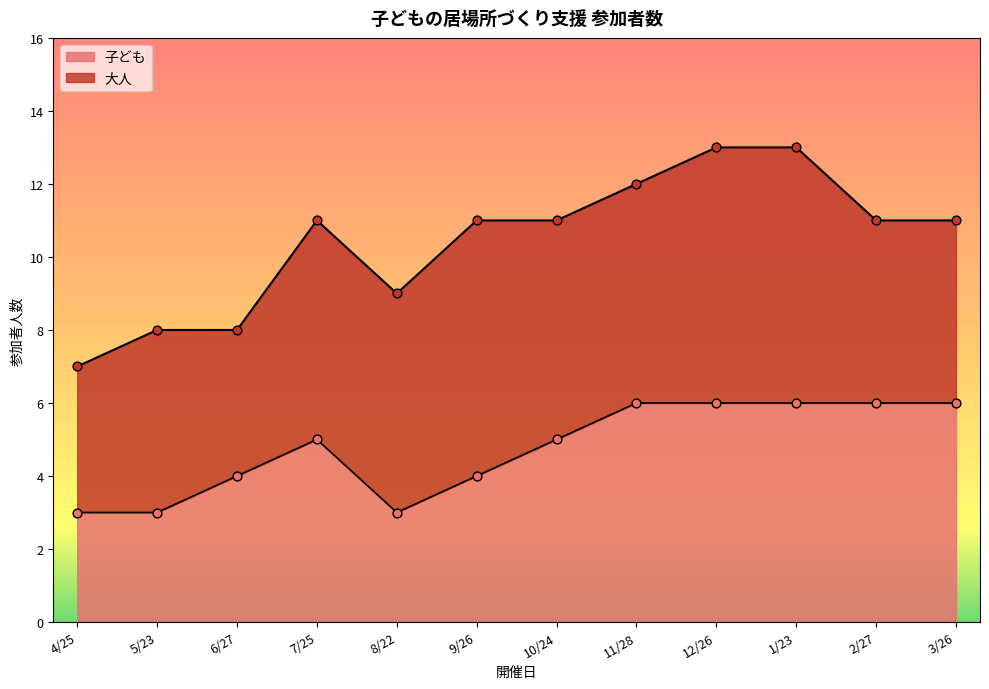

What is the change in value from 6/27 to 3/26?

+2